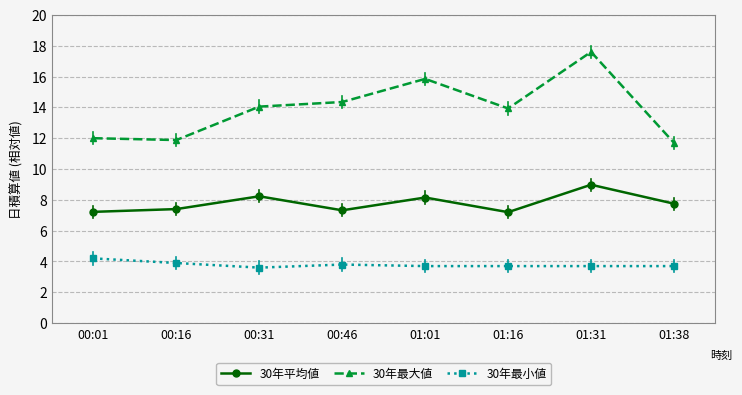

Which series changed the most between 00:31 and 01:31?

30年最大値